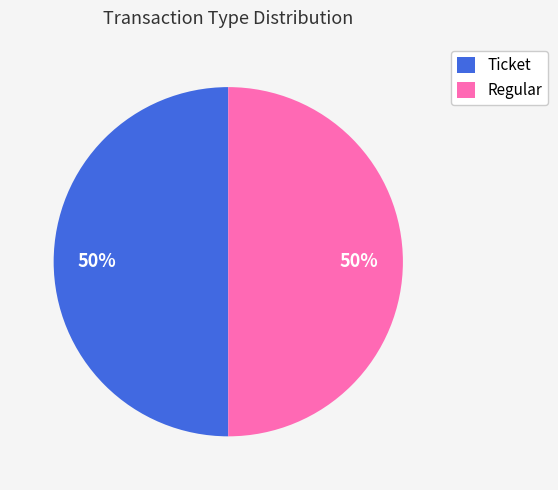

What is the ratio of the value at Regular to the value at Ticket?

1.0